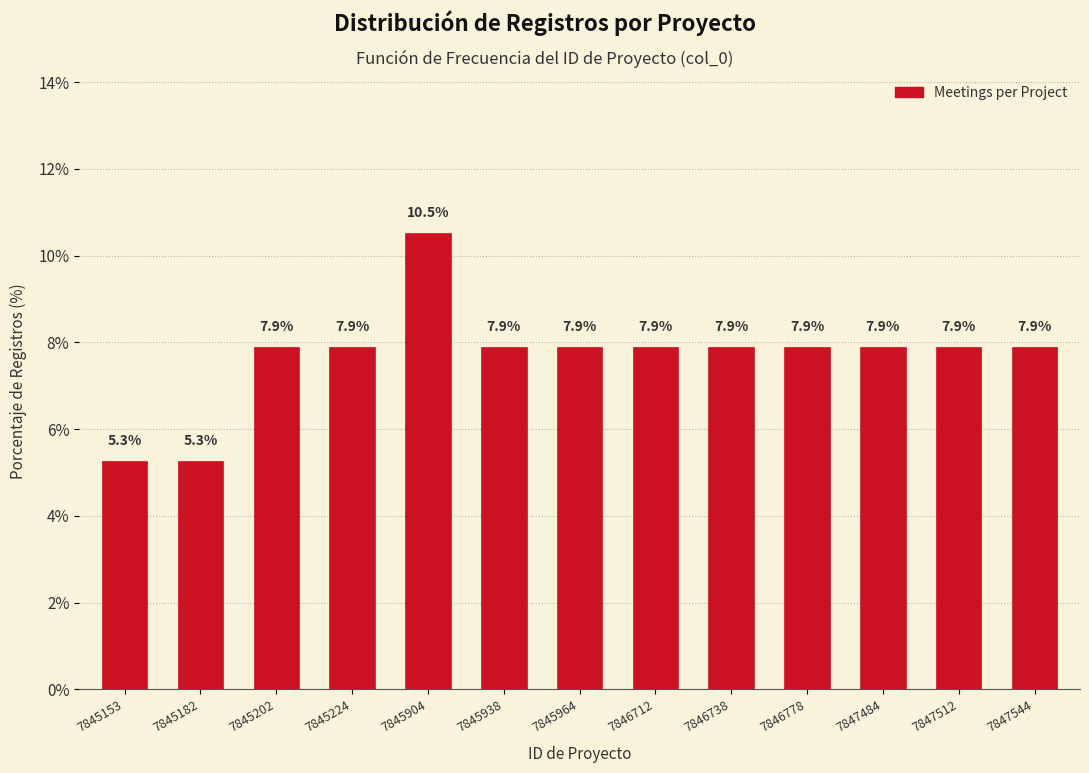

Reading right to left, transcribe all the data shown in this chart.

7.9	7.9	7.9	7.9	7.9	7.9	7.9	7.9	10.5	7.9	7.9	5.3	5.3